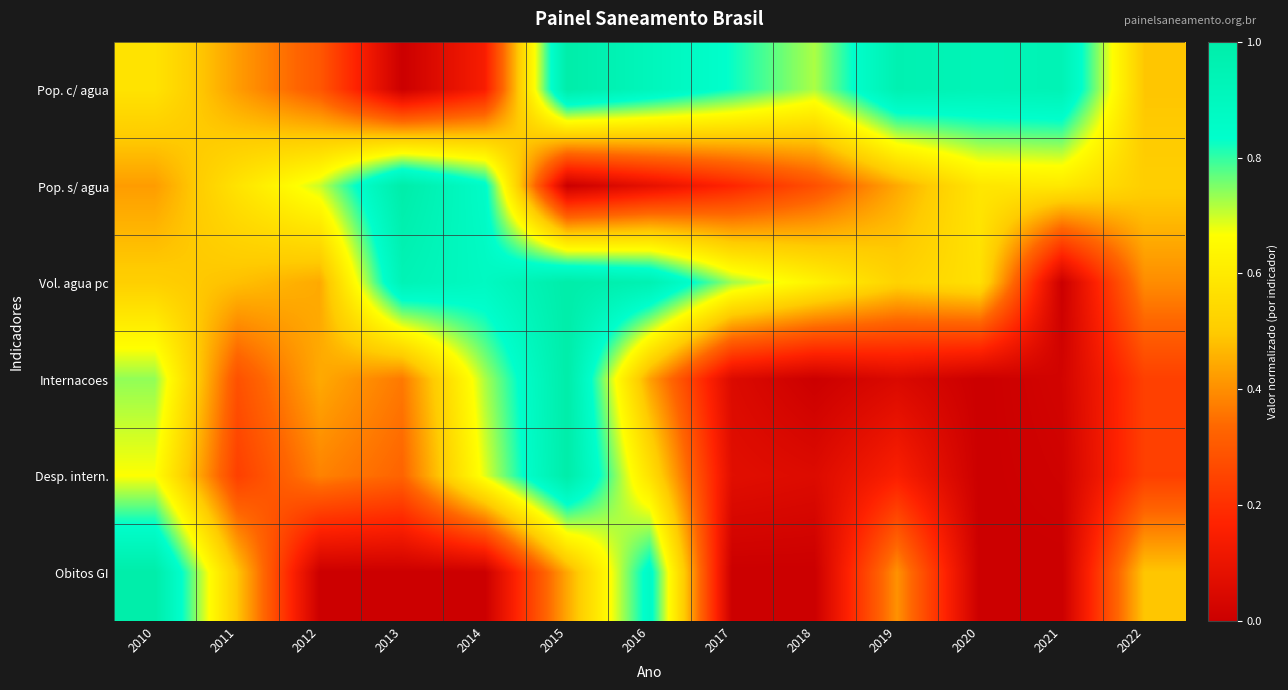

What is the spread (max minus min) of values at 2013?

1.0